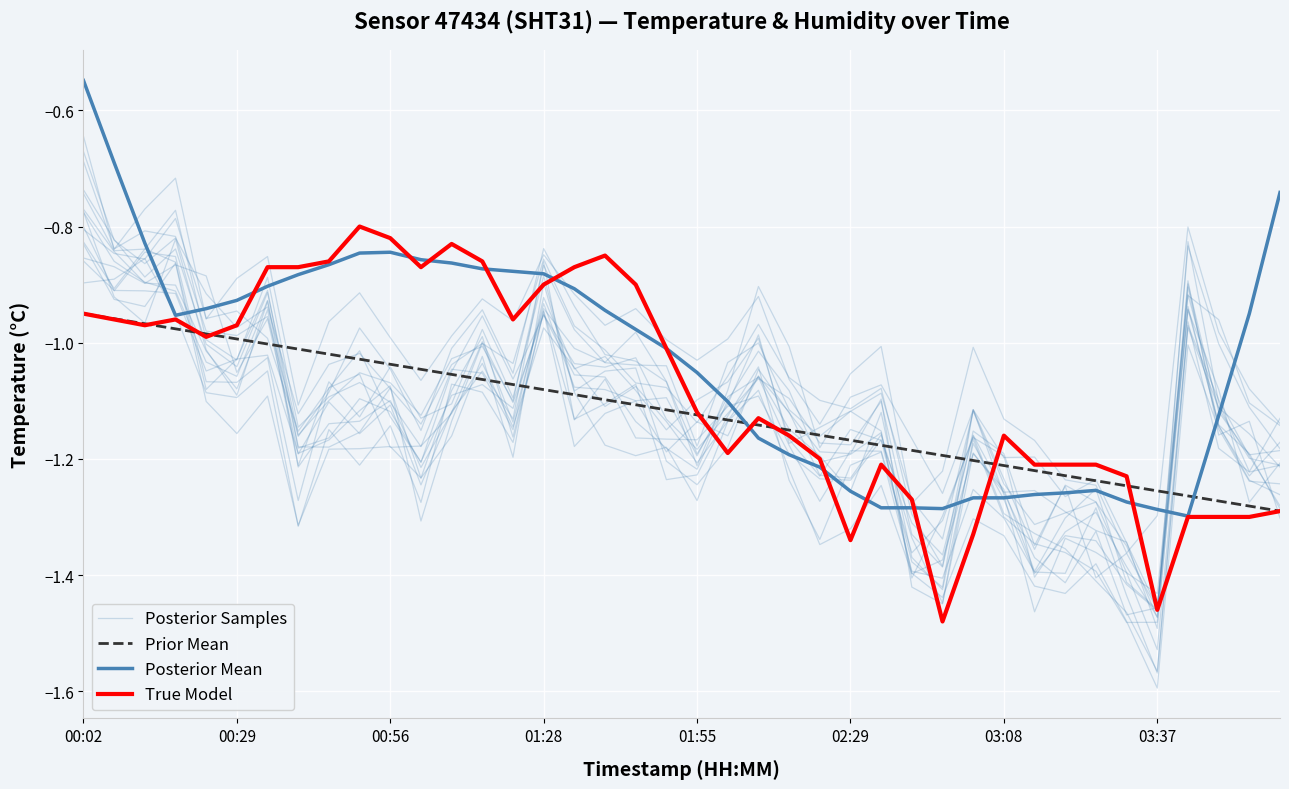

Between 03:08 and 01:28, which is larger?

01:28